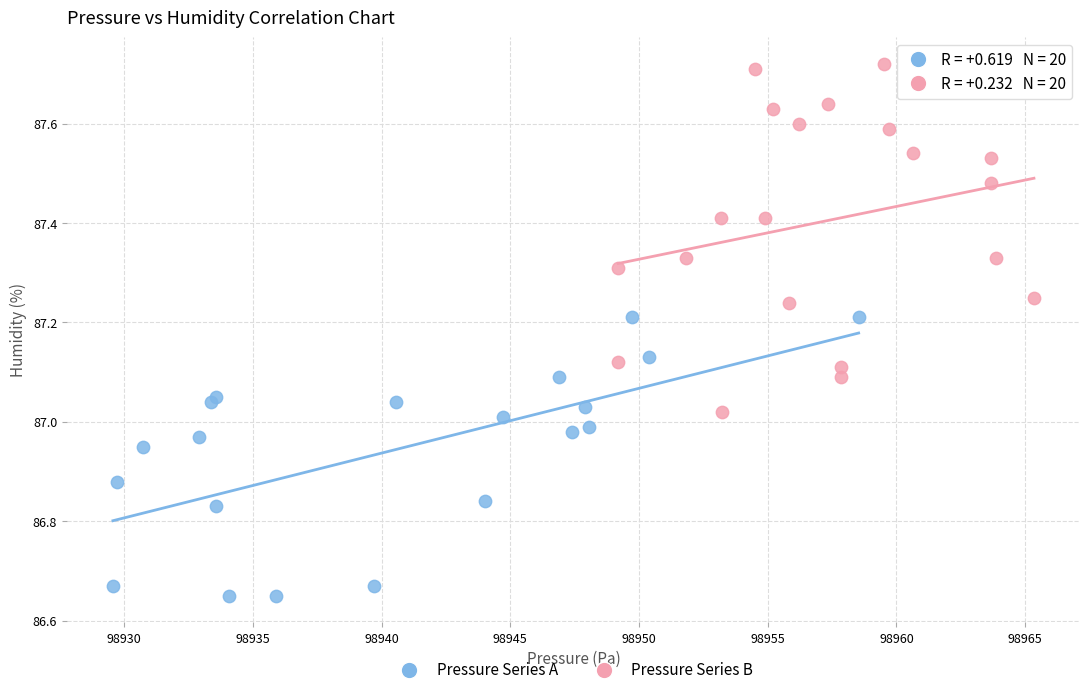

Which series reaches the minimum Y coordinate?

Pressure Series A